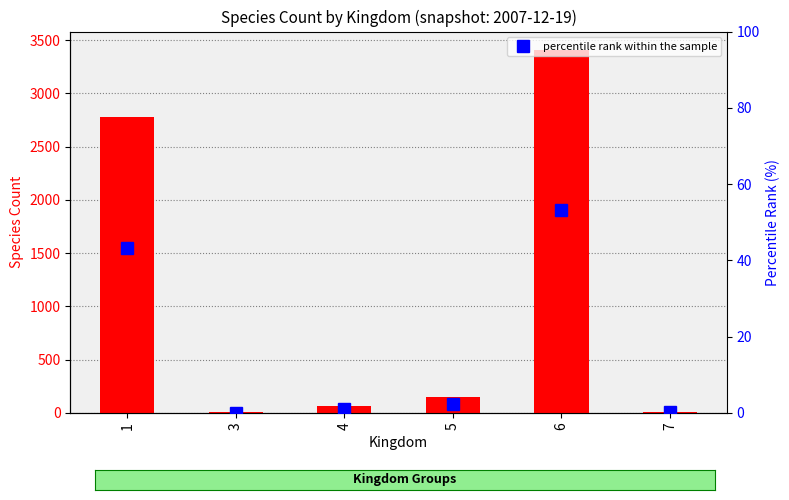

What is the maximum value shown in the chart?

3411.0